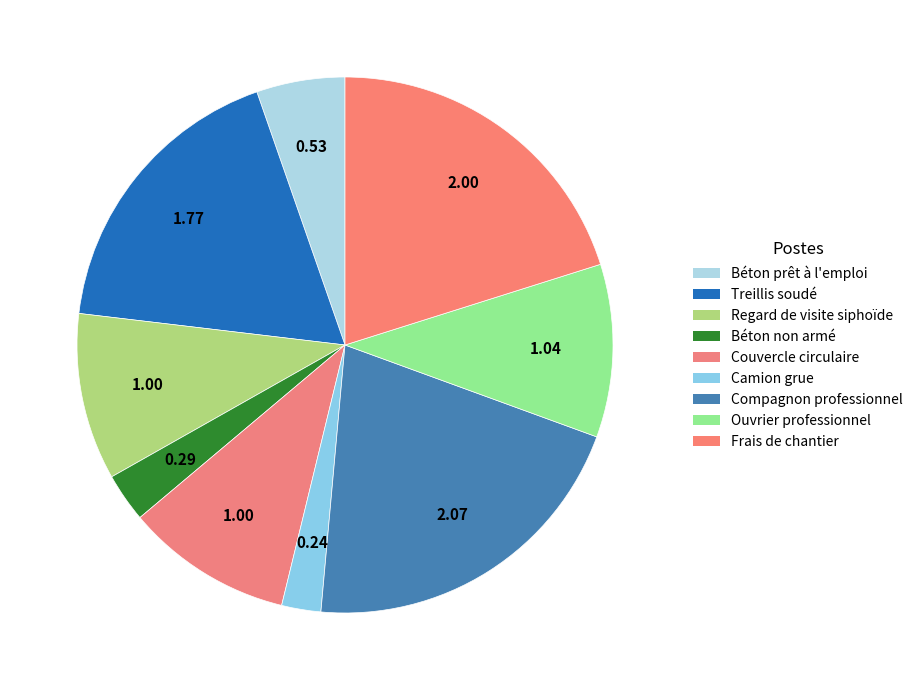

What is the change in value from Camion grue to Compagnon professionnel?

+1.8